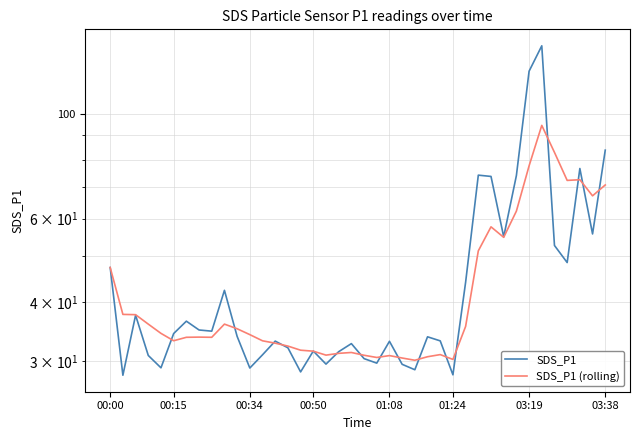

True or false: SDS_P1 (rolling) and SDS_P1 cross at least once.

True